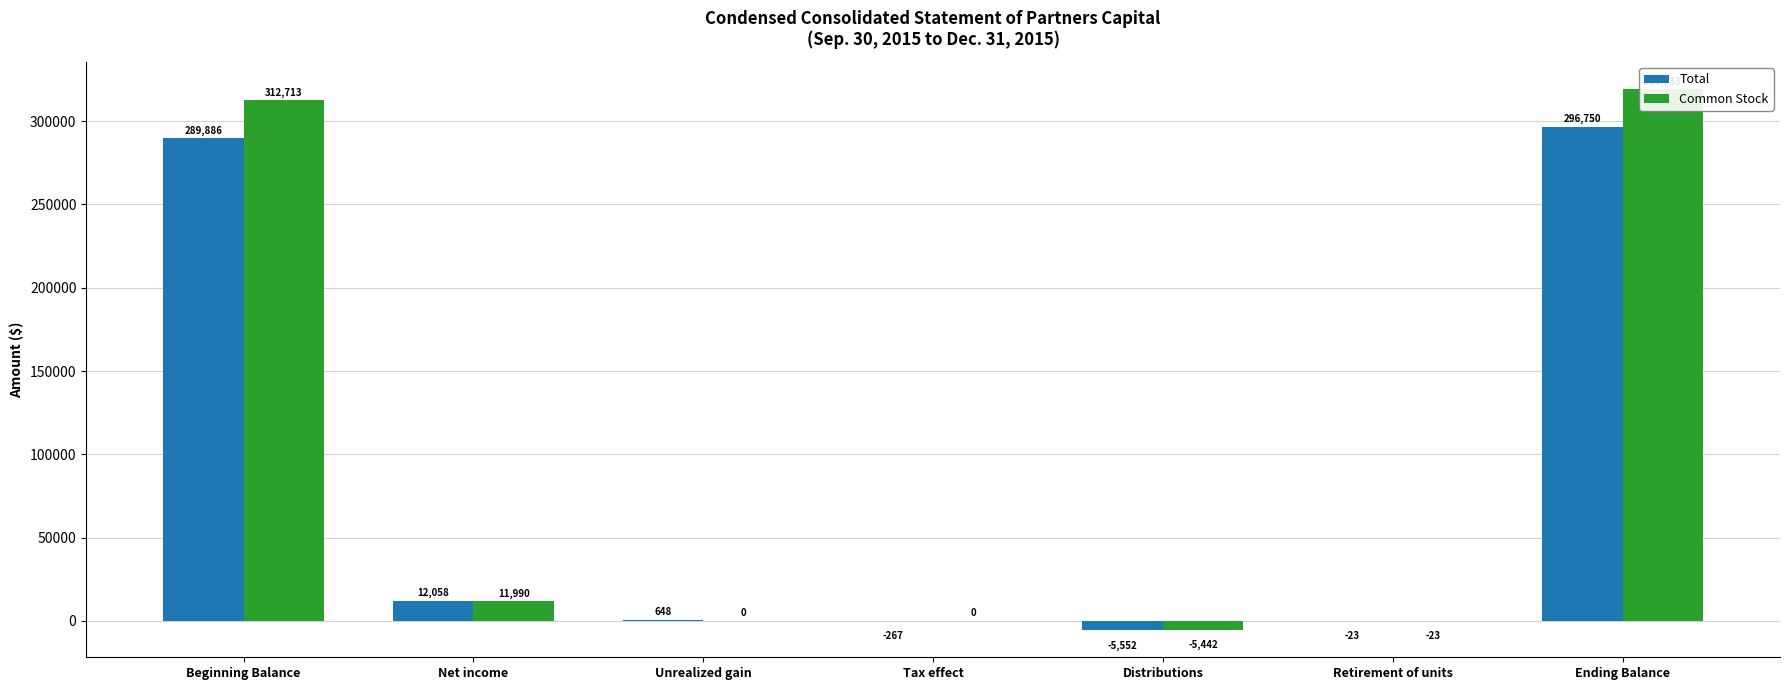

Are the bars horizontal?

No